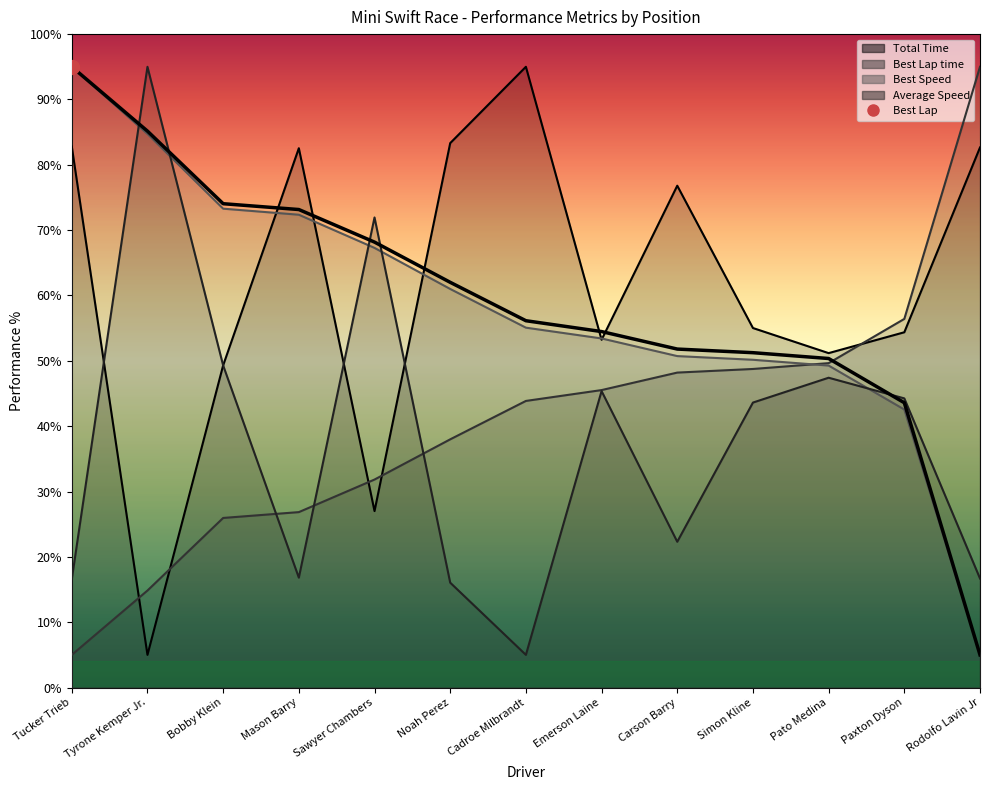

Count the number of data series in this chart.

4